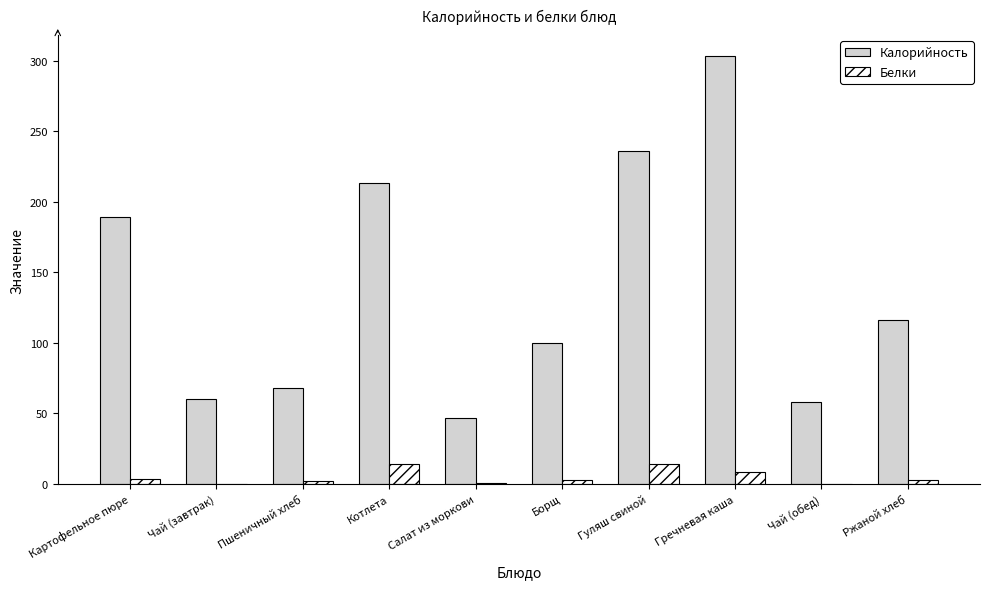

What is the difference between the Белки values at Гречневая каша and Картофельное пюре?

5.2